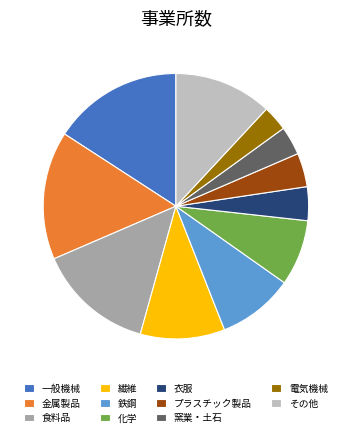

Does any single category account for the majority?

No